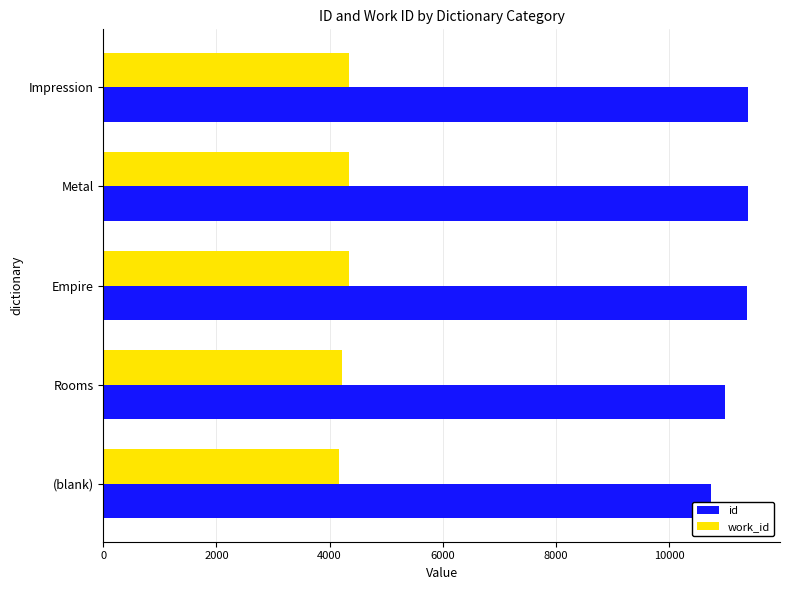

List the series in order of their overall mean, highest first.

id, work_id